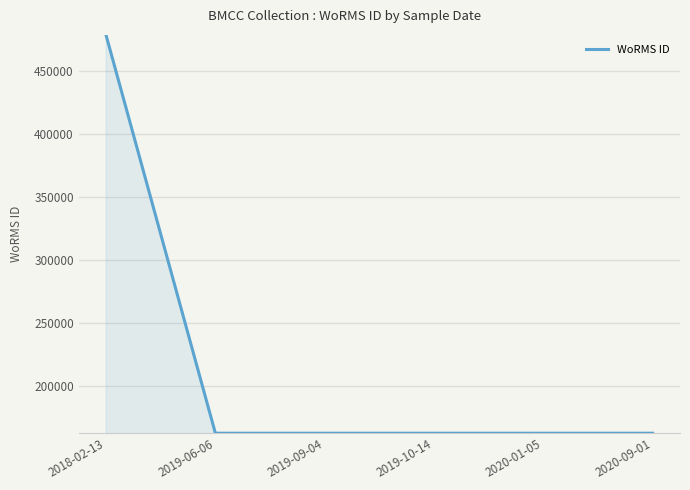

What is the difference between the maximum and minimum values?

315832.0